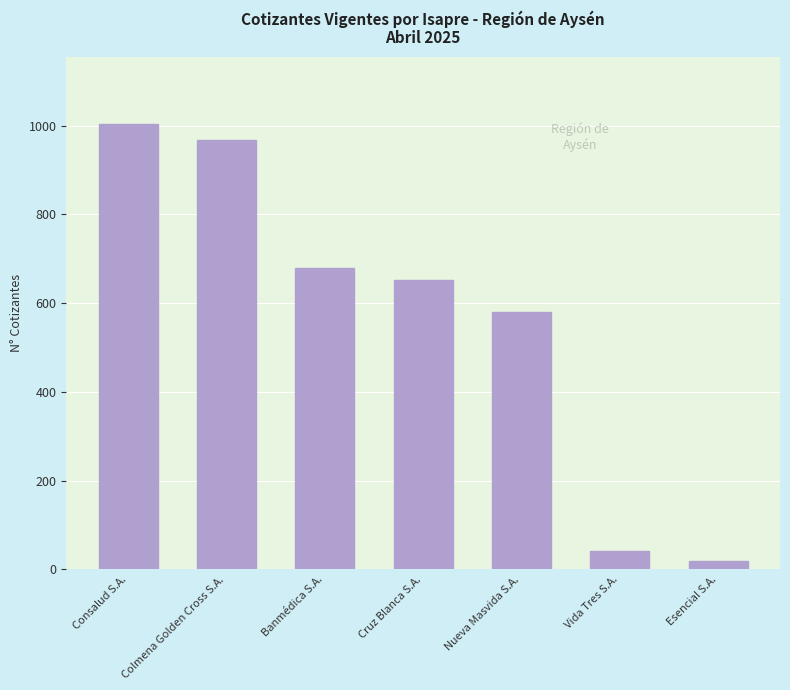

Rank the categories by value from highest to lowest.

Consalud S.A., Colmena Golden Cross S.A., Banmédica S.A., Cruz Blanca S.A., Nueva Masvida S.A., Vida Tres S.A., Esencial S.A.